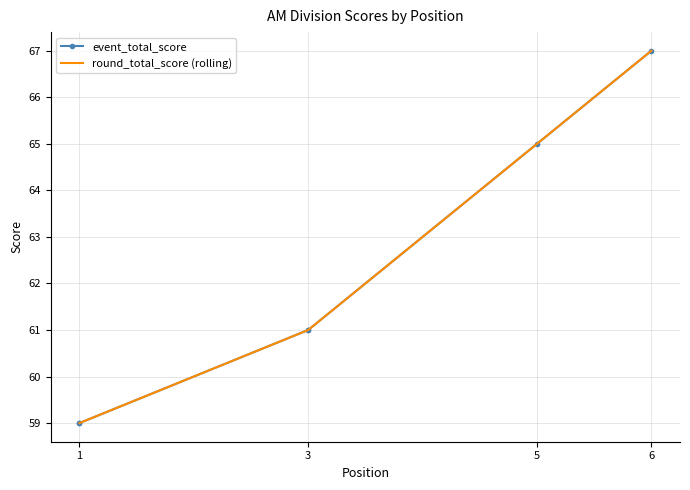

Count the number of data series in this chart.

2